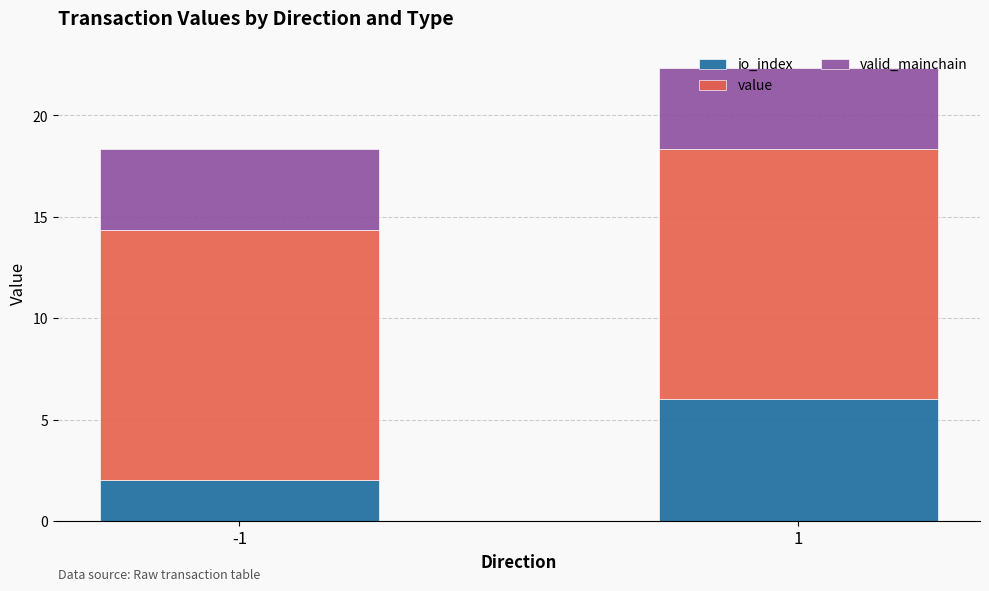

The io_index series shows 2.0 at -1. True or false?

True